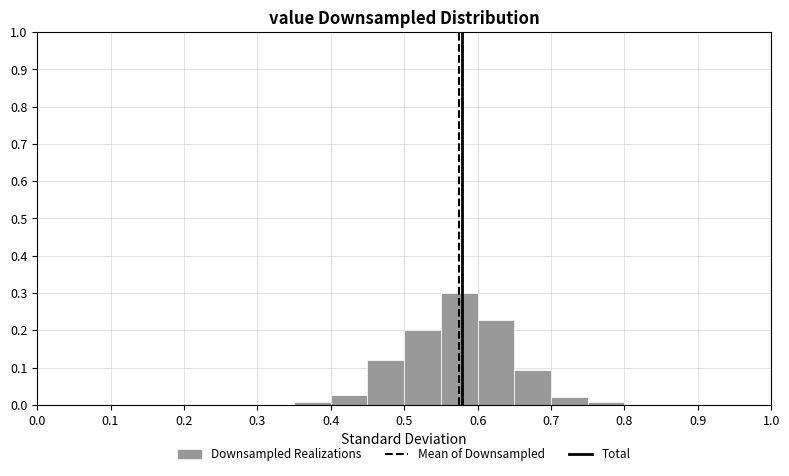

Which range on the x-axis has the tallest bar?

0.55 to 0.60